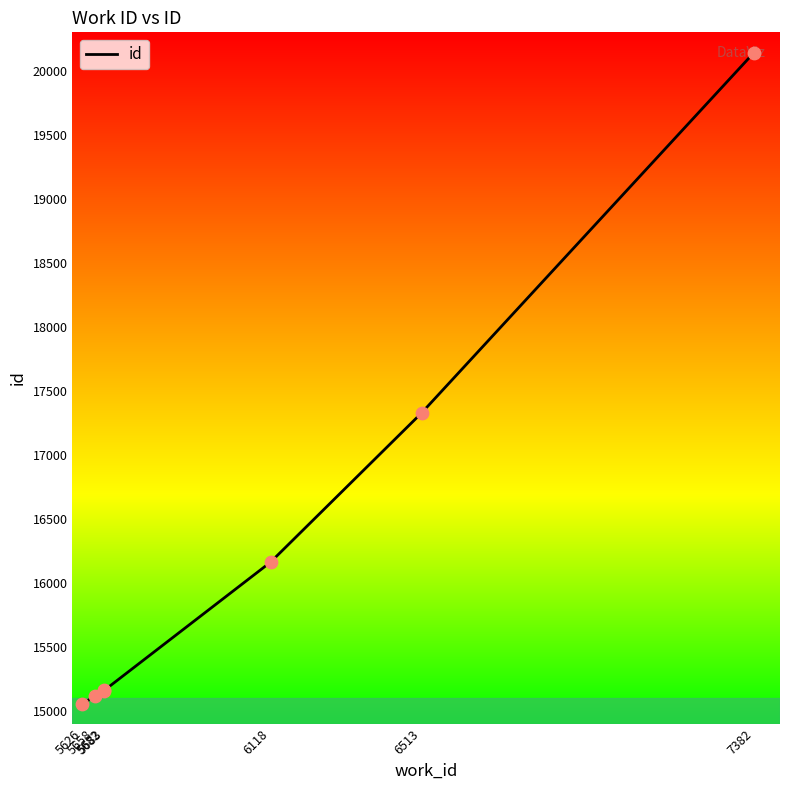

What is the change in value from 5658 to 5683?

+45